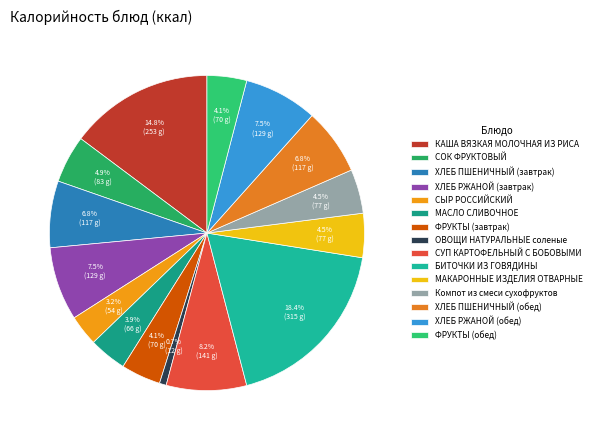

Which has a higher value, БИТОЧКИ ИЗ ГОВЯДИНЫ or ФРУКТЫ (обед)?

БИТОЧКИ ИЗ ГОВЯДИНЫ